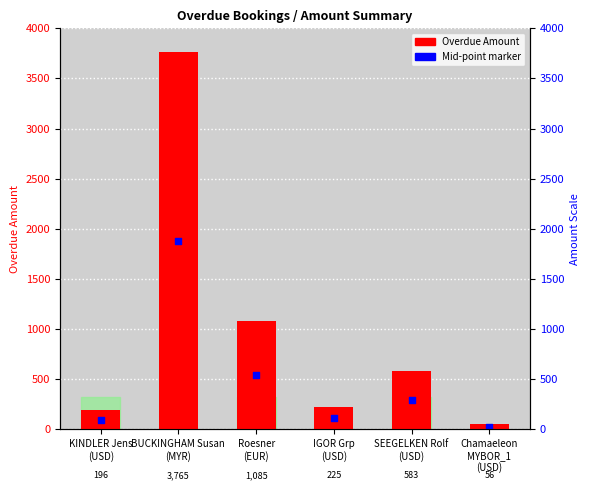

Which series has the largest Y range (max minus min)?

Overdue Amount